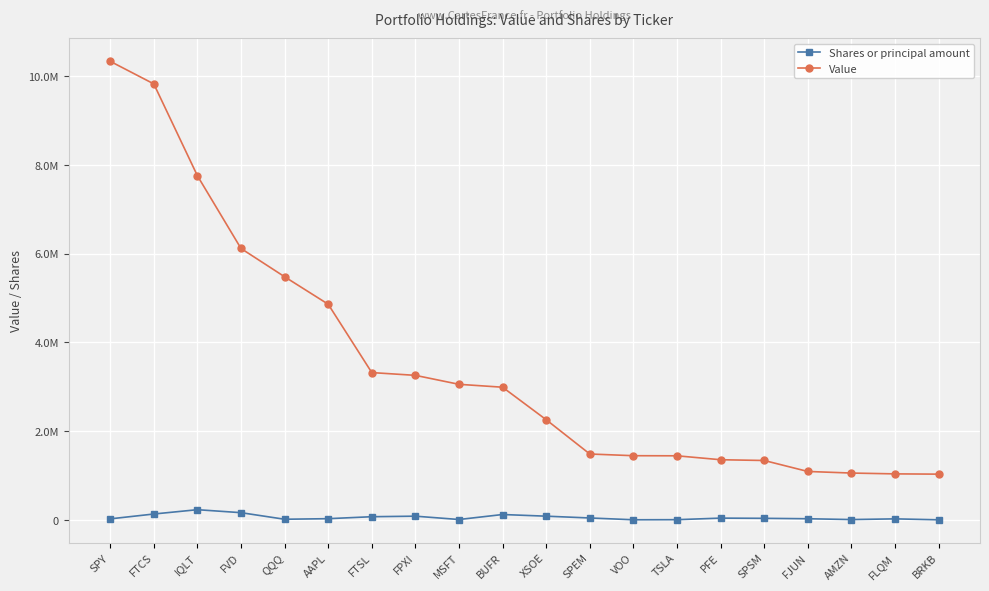

Which series has the largest total across all categories?

Value